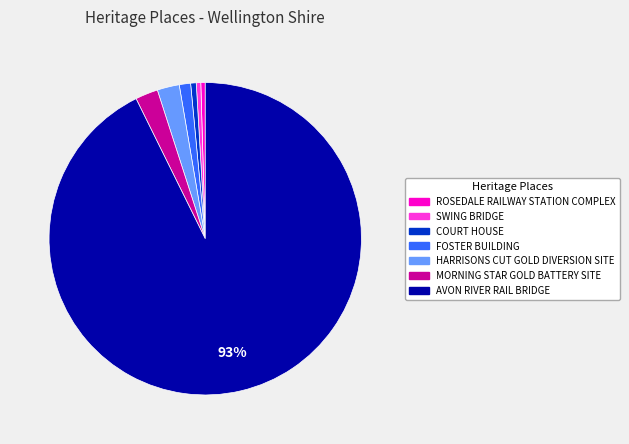

To the nearest percent, what is the average slice percentage?

14%